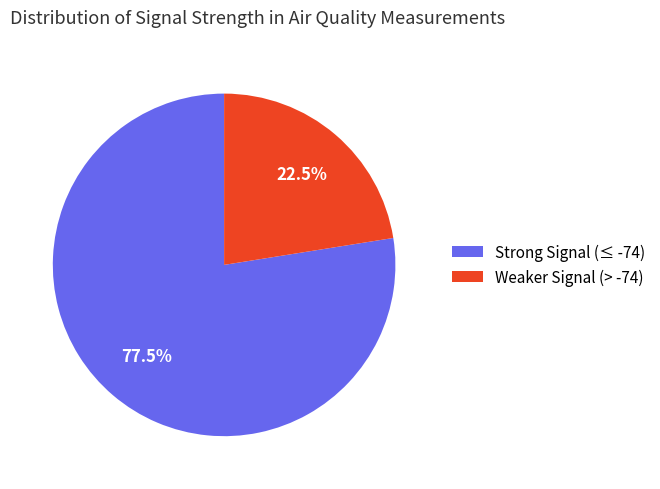

What is the smallest slice in the pie chart?

Weaker Signal (> -74)